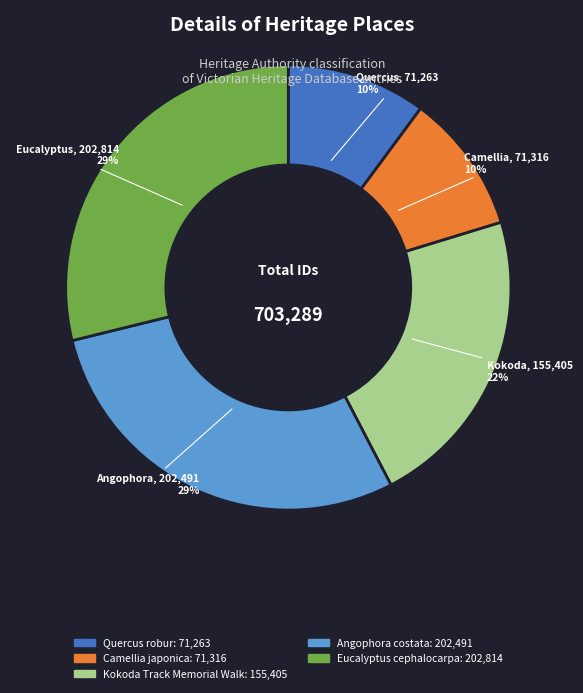

True or false: Quercus robur accounts for 1% of the total.

False